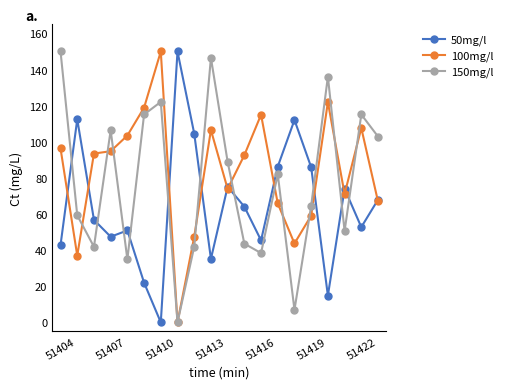

What is the value of the 50mg/l point at the 8th from the left?

150.0